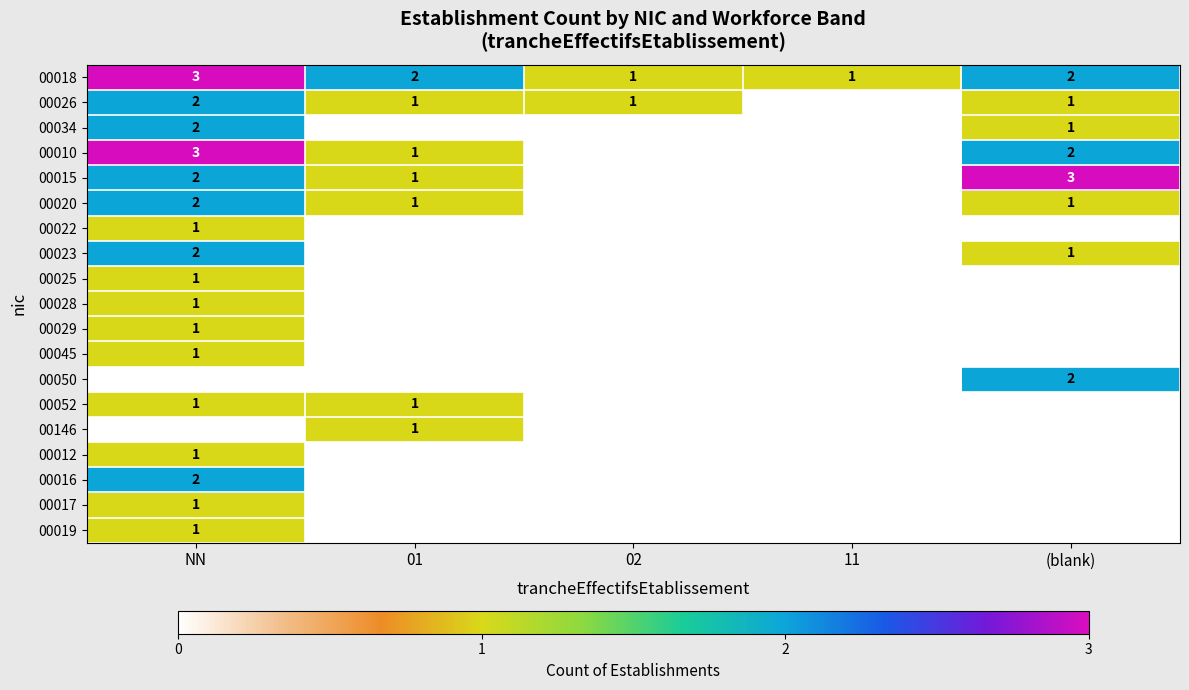

True or false: 00026 has a value of 1 at (blank).

True